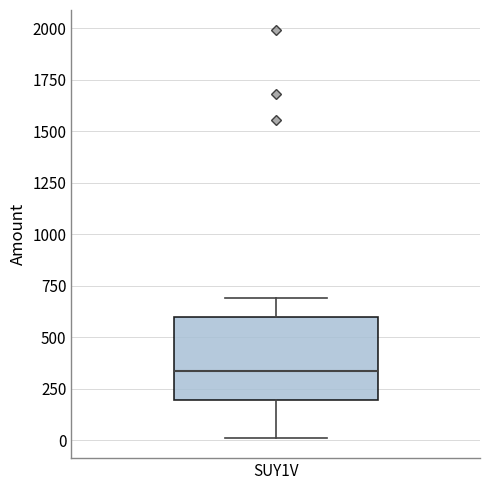

Read this box plot against the y-axis: the position of the median line, the range covered by the box, and the ends of both whiskers. The values are not printed on the chart, so give them approximately, as read against the axis.

median 350, box 200 to 600, whiskers 0 to 700